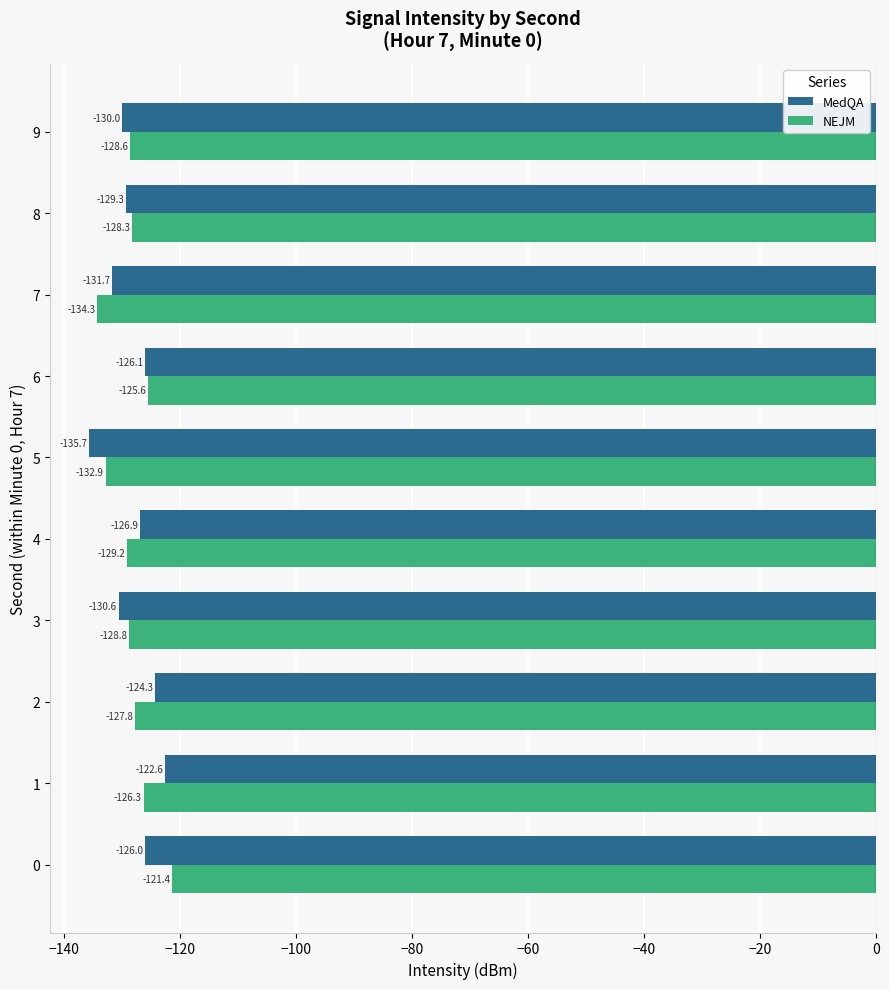

The MedQA series shows -126.0 at 0. True or false?

True